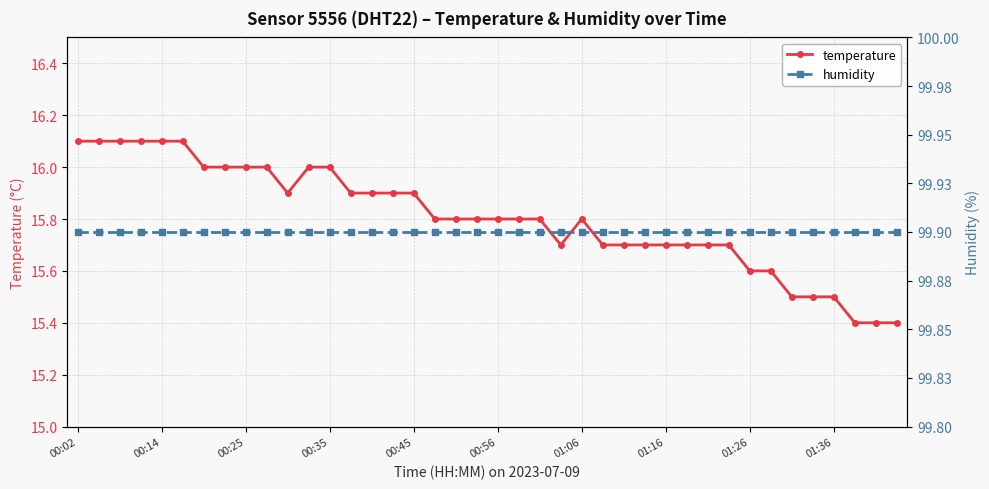

What is the value of the humidity point at the 26th from the left?

99.9